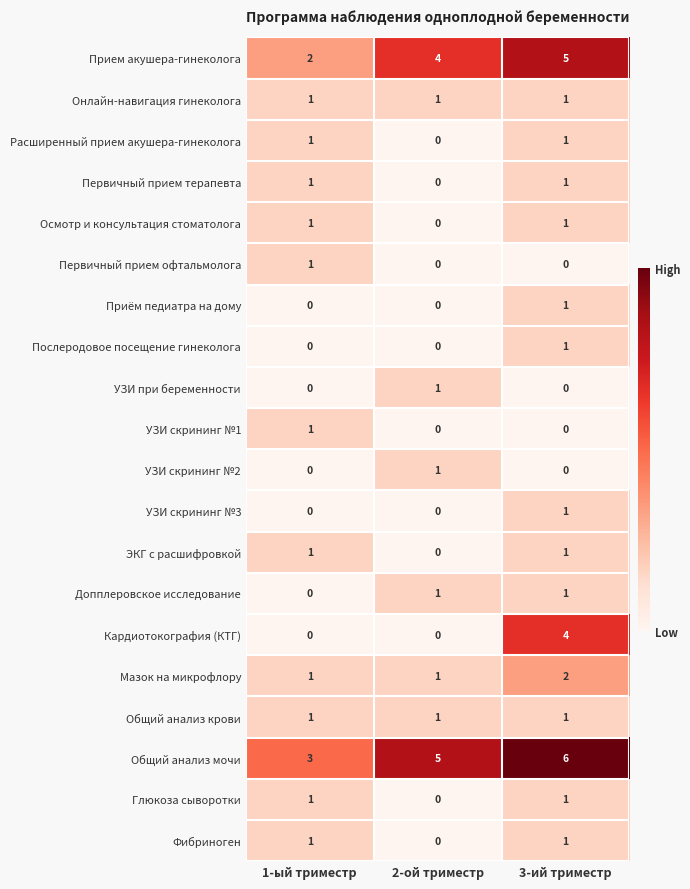

How many distinct data groups are displayed?

20